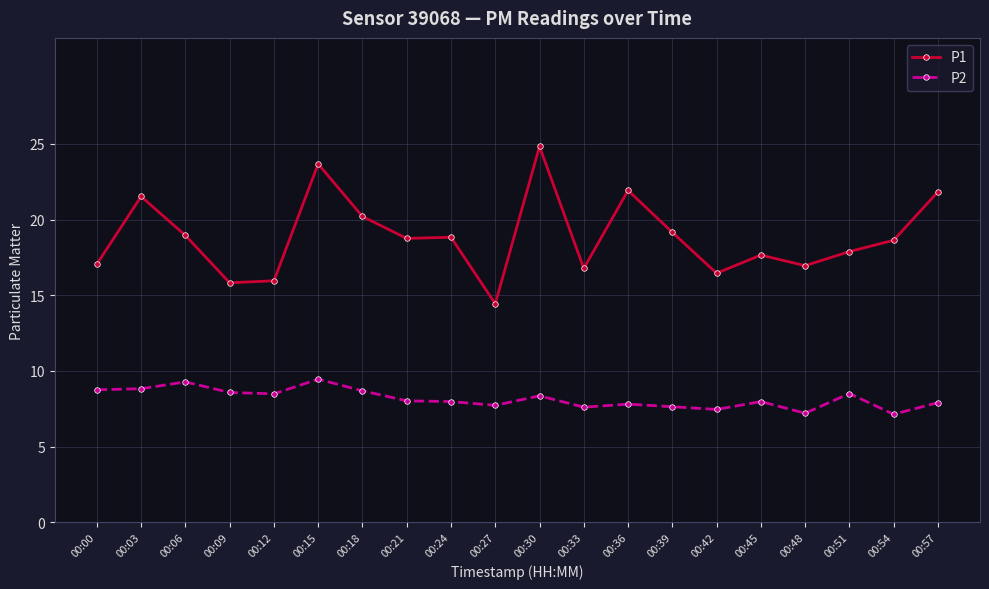

True or false: P1 has more than 0 interior local peaks.

True